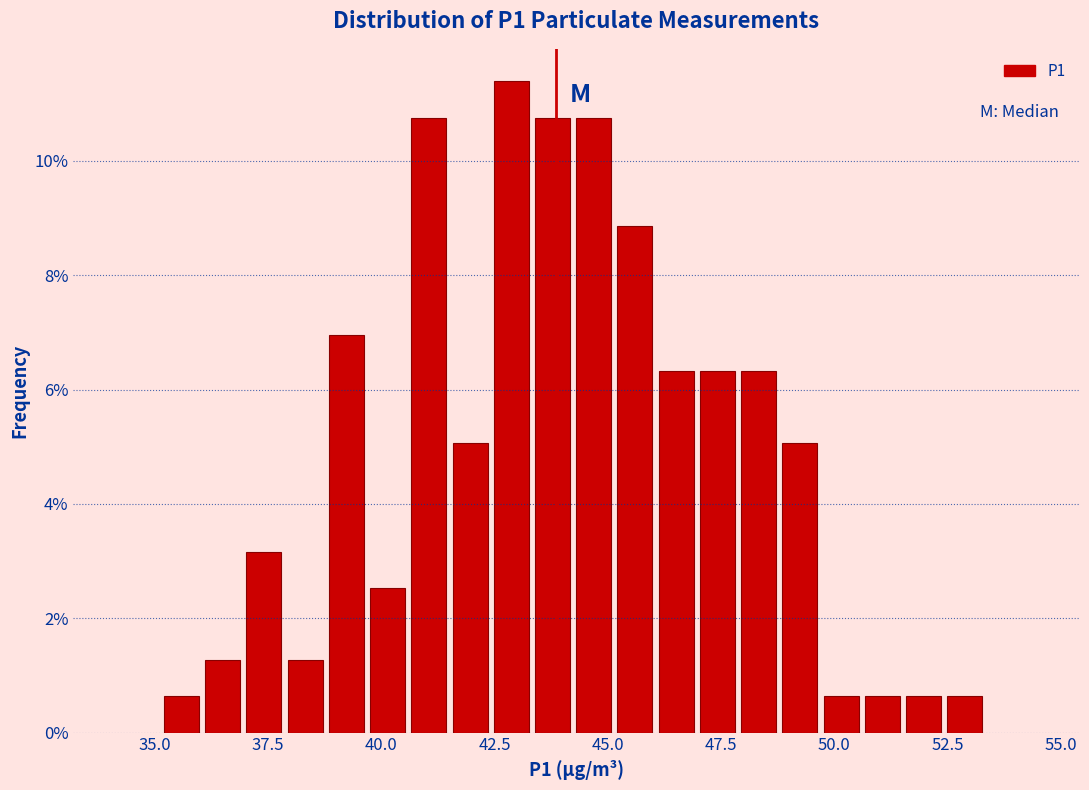

Read against the x-axis, roughly where is the centre of the tallest bar?

43.0